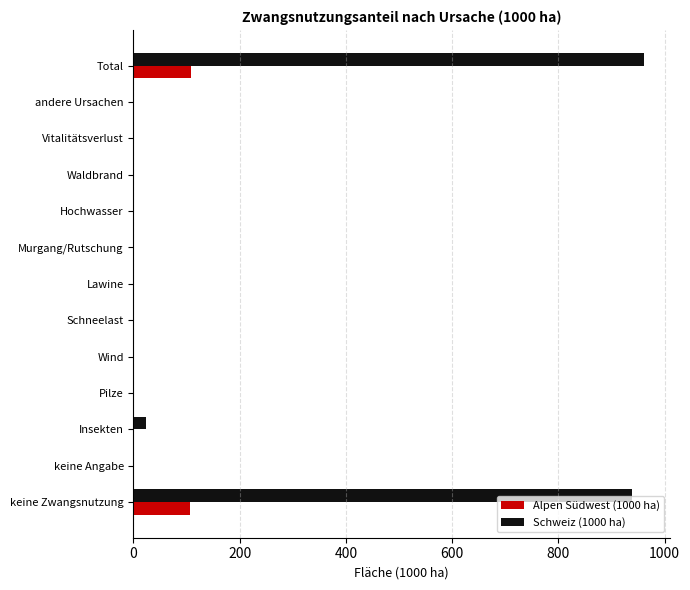

What value does the Schweiz (1000 ha) series have at Total?

961.3